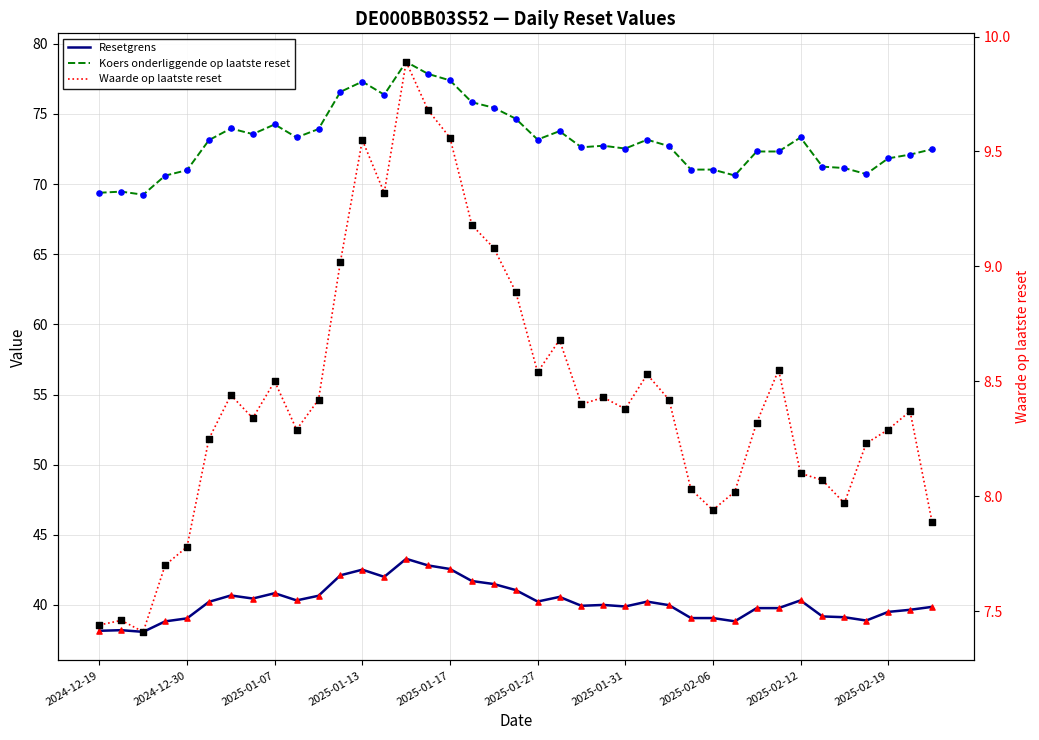

At how many categories does at least one series exceed 76?

6